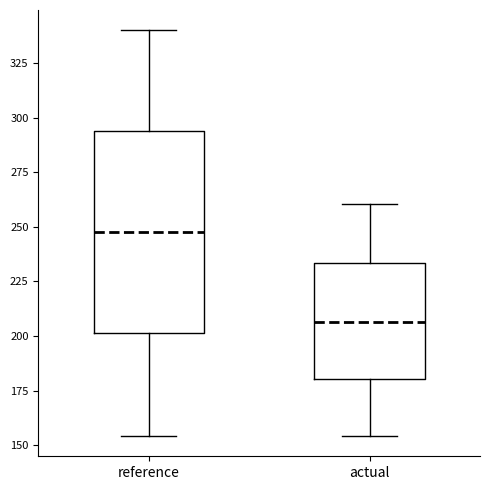

Reading left to right, read every box against the y-axis: the position of its median line, the range the box covers, and the ends of its whiskers. The values are not printed on the chart, so give them approximately, as read against the axis.

reference: median 250, box 200 to 295, whiskers 155 to 340
actual: median 205, box 180 to 235, whiskers 155 to 260